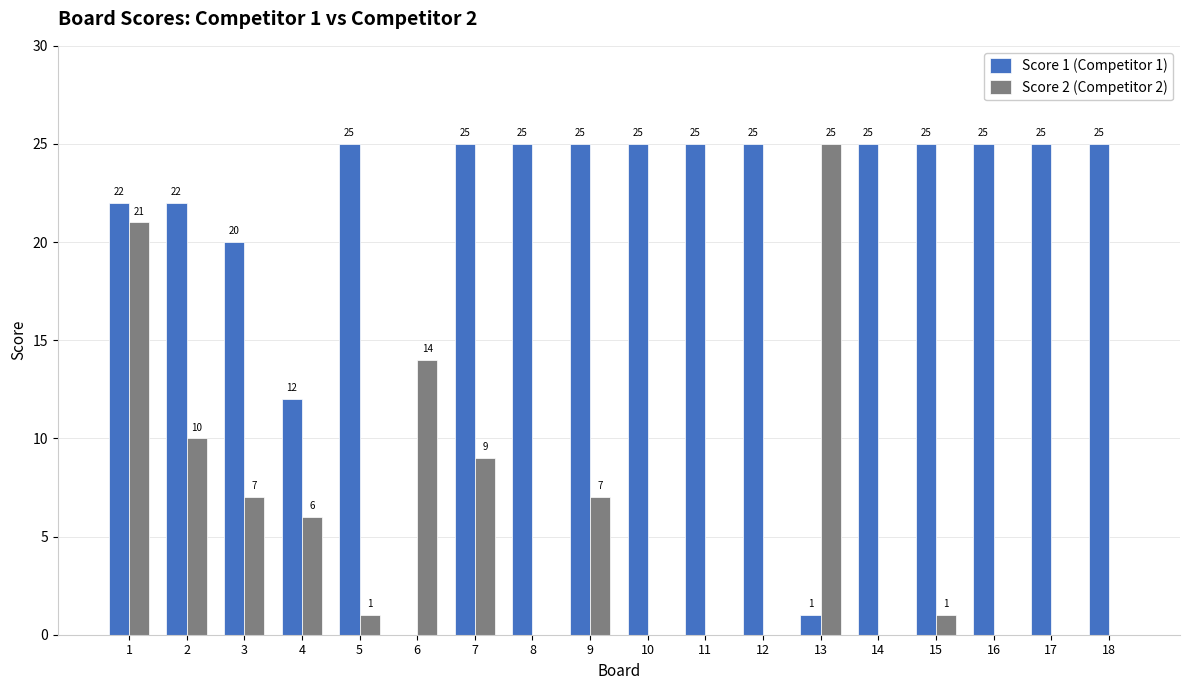

How many distinct data groups are displayed?

2